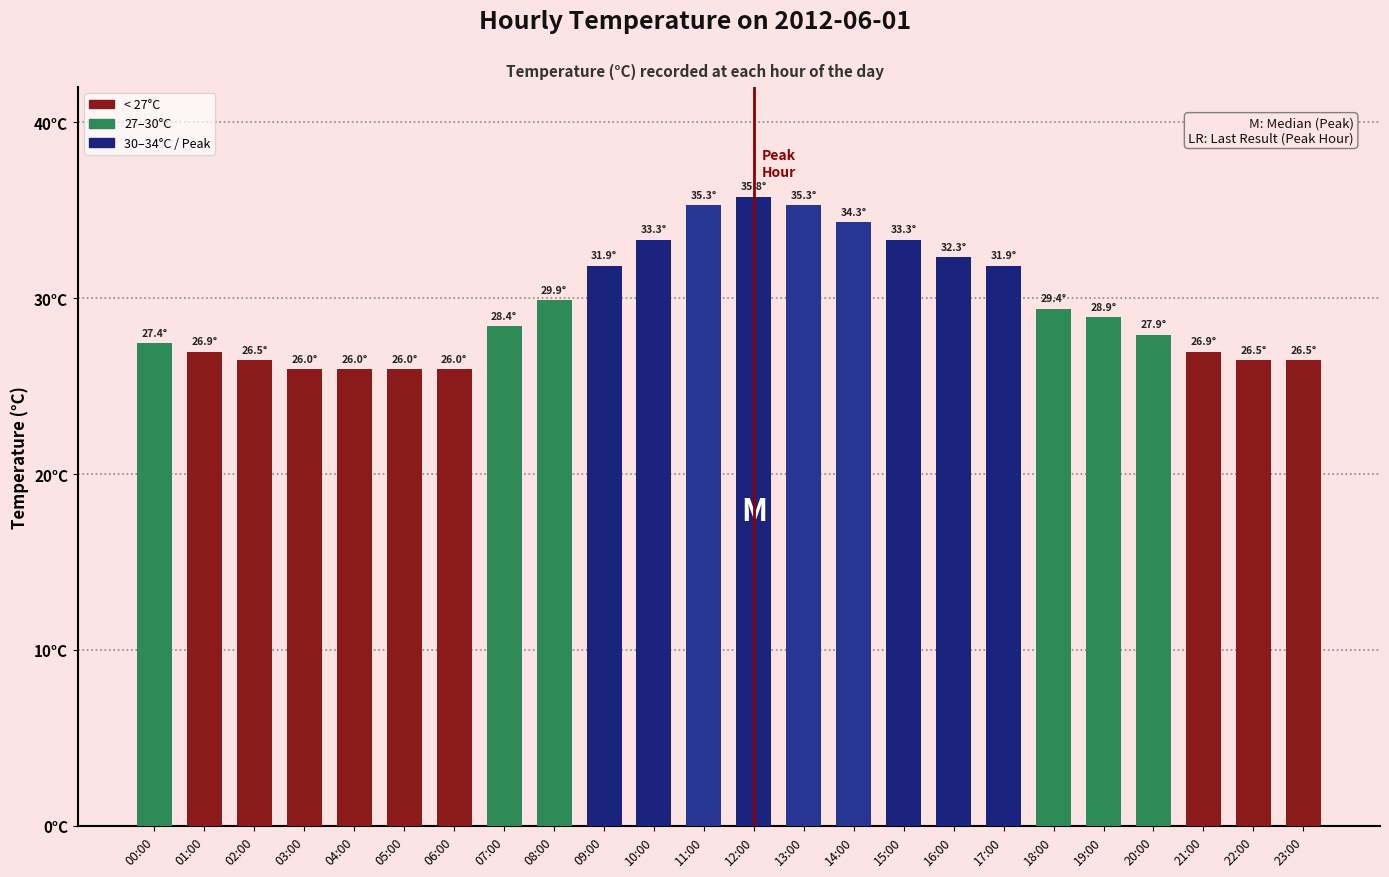

What is the label of the 8th bar from the right?

16:00